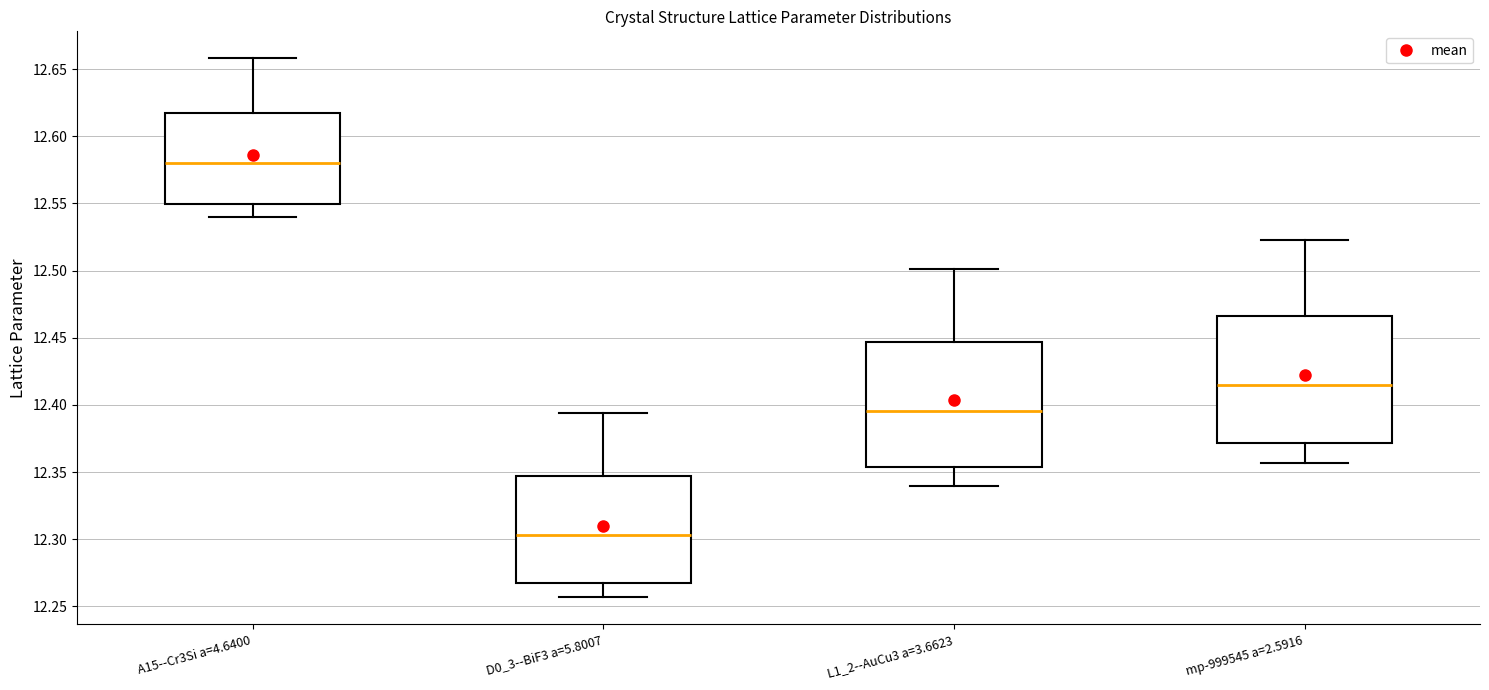

Reading left to right, read every box against the y-axis: the position of its median line, the range the box covers, and the ends of its whiskers. The values are not printed on the chart, so give them approximately, as read against the axis.

A15--Cr3Si a=4.6400: median 12.580, box 12.550 to 12.615, whiskers 12.540 to 12.660
D0_3--BiF3 a=5.8007: median 12.305, box 12.270 to 12.345, whiskers 12.255 to 12.395
L1_2--AuCu3 a=3.6623: median 12.395, box 12.355 to 12.445, whiskers 12.340 to 12.500
mp-999545 a=2.5916: median 12.415, box 12.370 to 12.465, whiskers 12.355 to 12.525